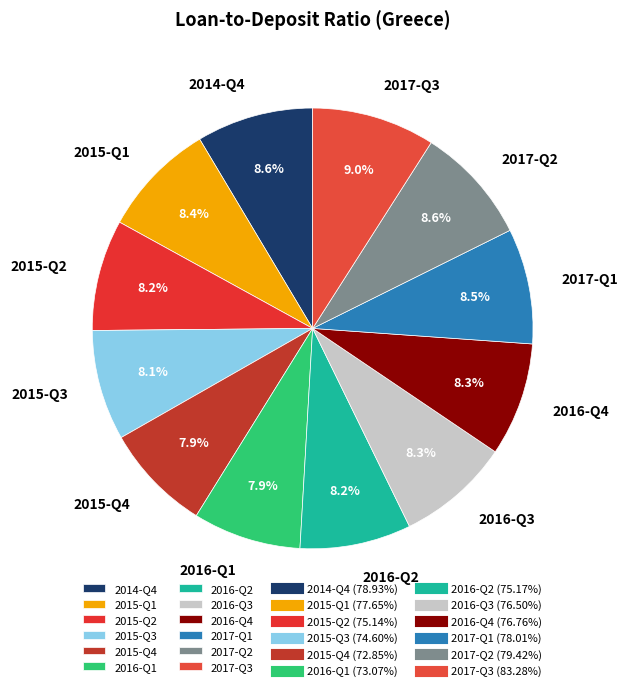

To the nearest percent, what is the average slice percentage?

8%